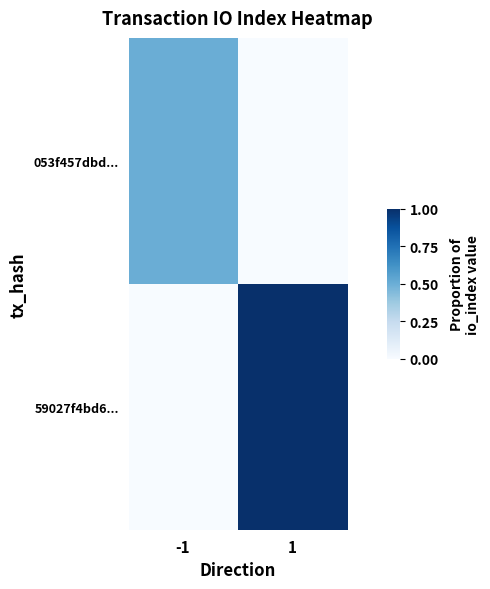

At which category is the sum across all series the highest?

1